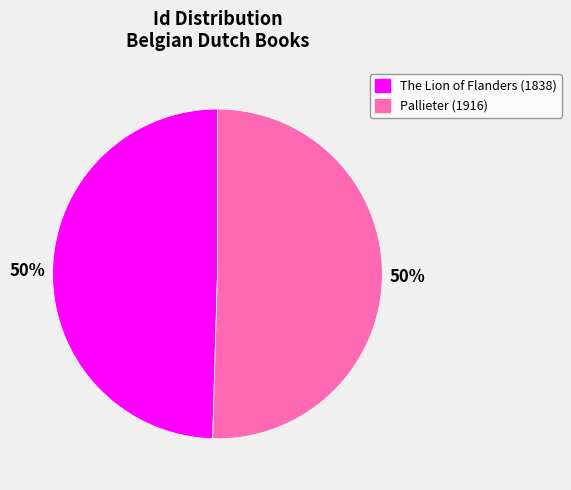

To the nearest percent, what is the average slice percentage?

50%